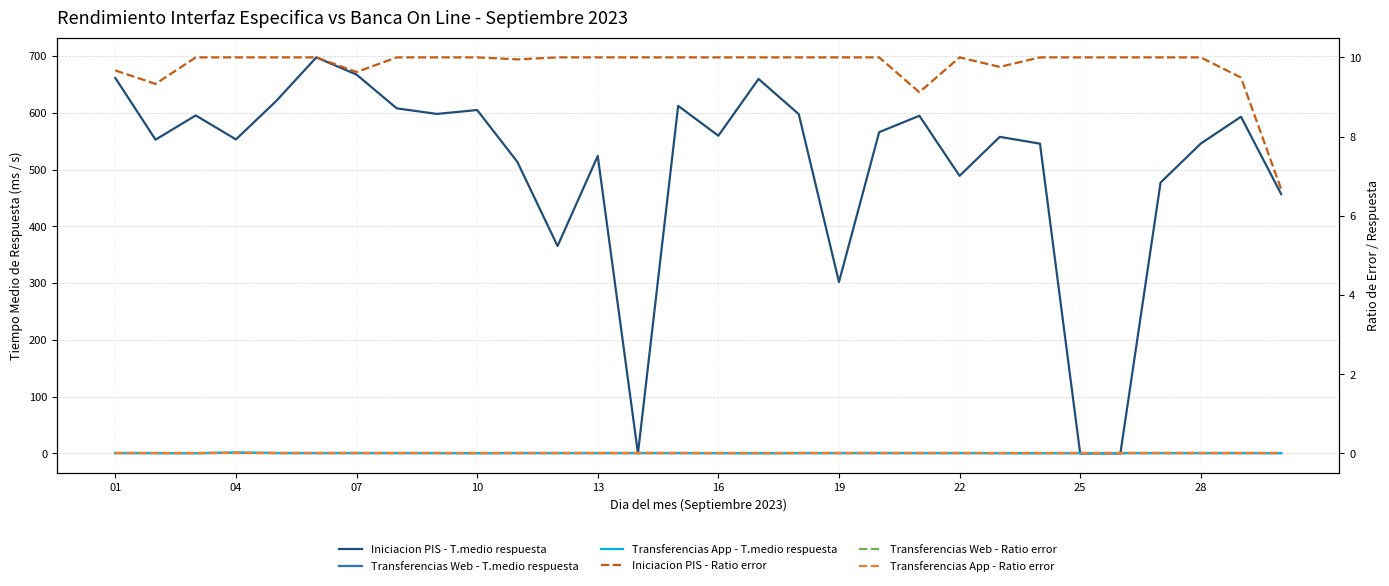

True or false: Transferencias App - Ratio error has more than 0 points higher than both neighbors.

False